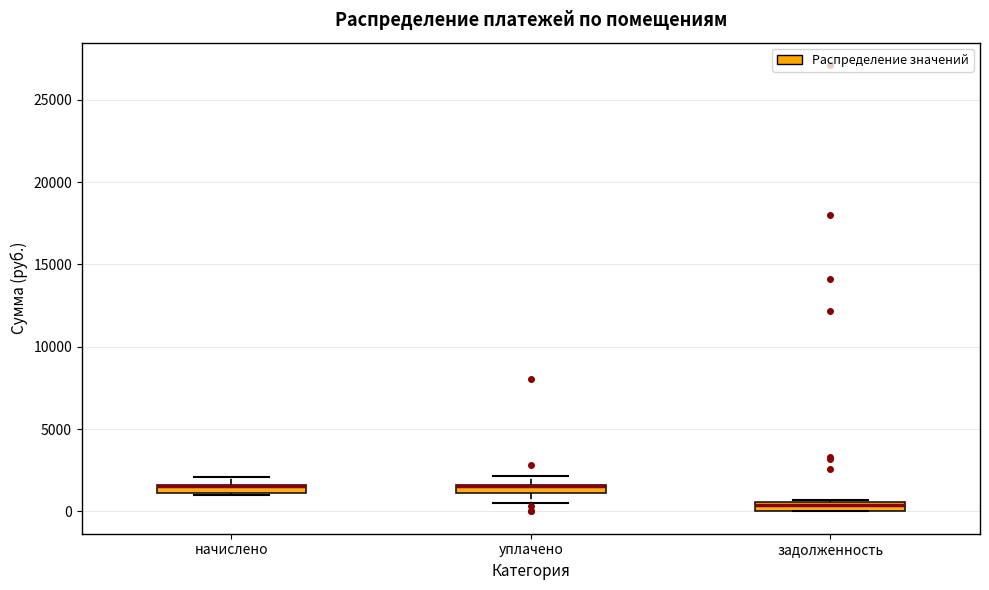

Where is the lower edge of the box for задолженность on the y-axis? The values are not printed on the chart, so give them approximately, as read against the axis.

0